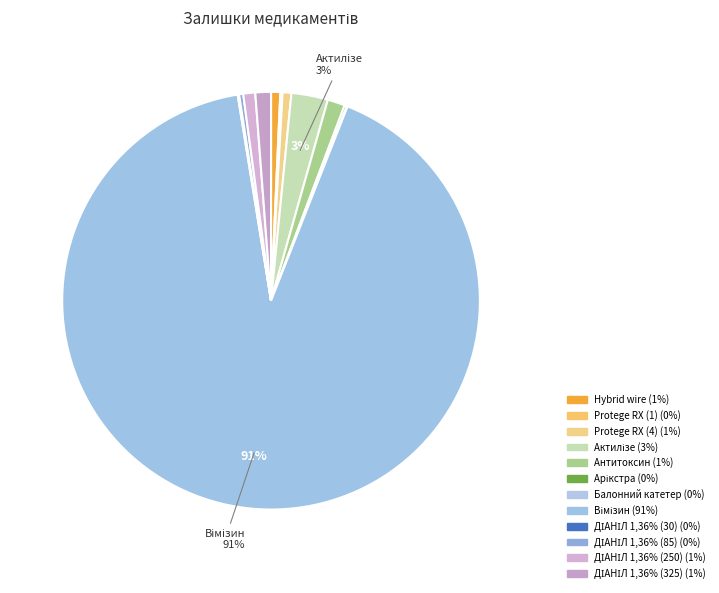

True or false: Арікстра accounts for 0% of the total.

True